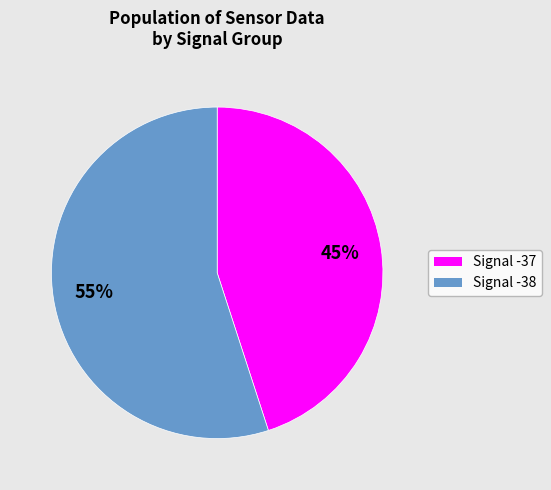

Does any single category account for the majority?

Yes